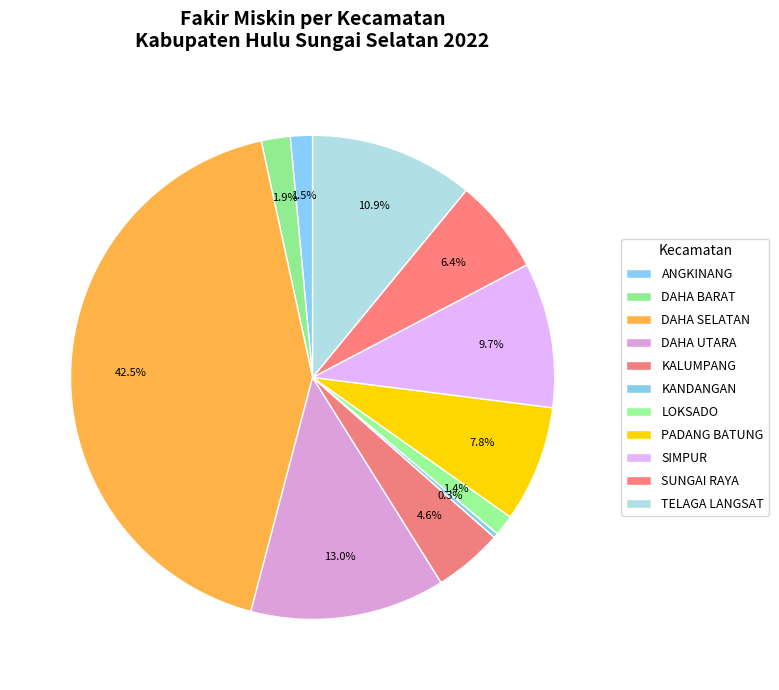

To the nearest percent, what is the average slice percentage?

9%